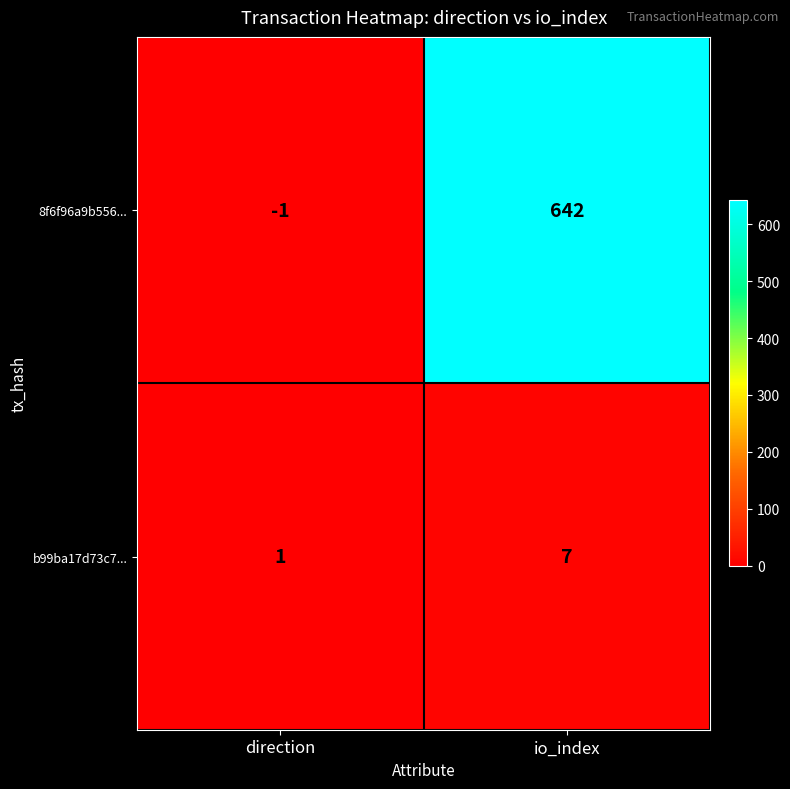

Is it true that 8f6f96a9b556... equals 1104 at io_index?

False